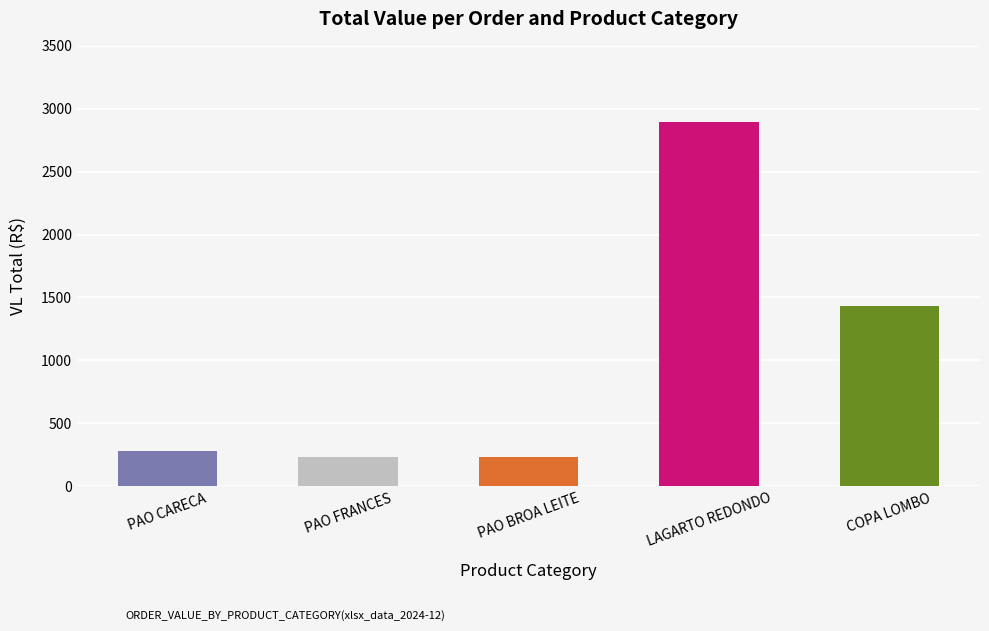

What is the ratio of the value at PAO BROA LEITE to the value at PAO CARECA?

0.8